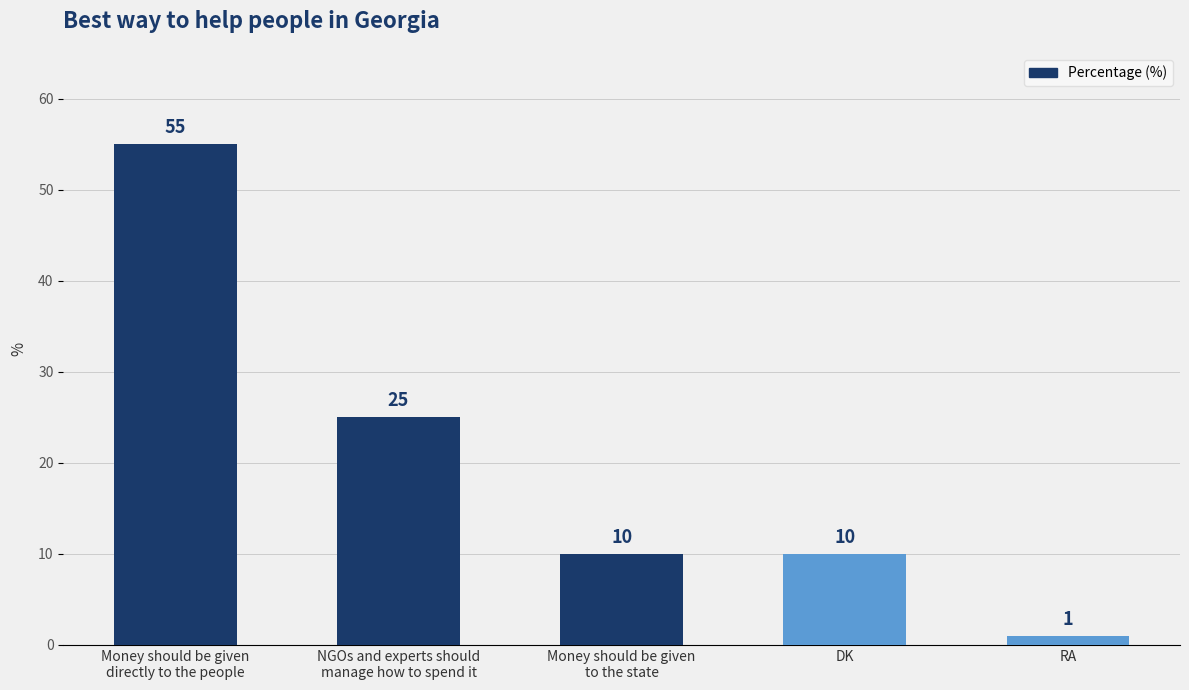

Is it true that the value at DK is 10?

True